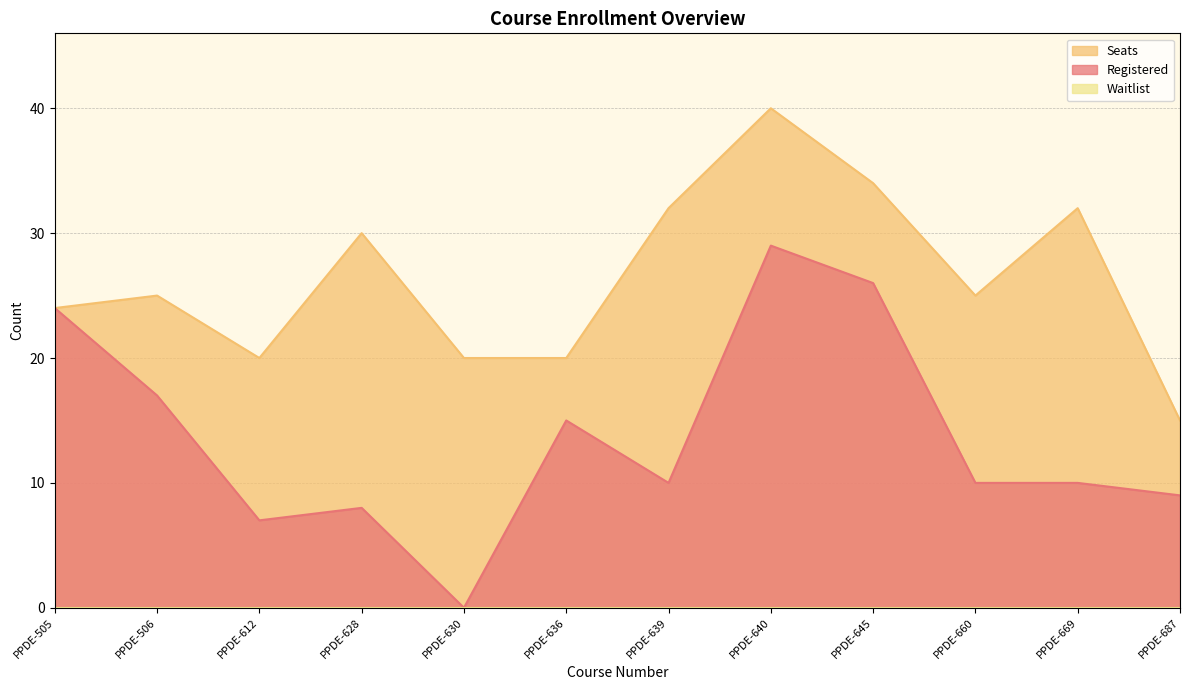

Between PPDE-669 and PPDE-628, which is larger?

PPDE-669